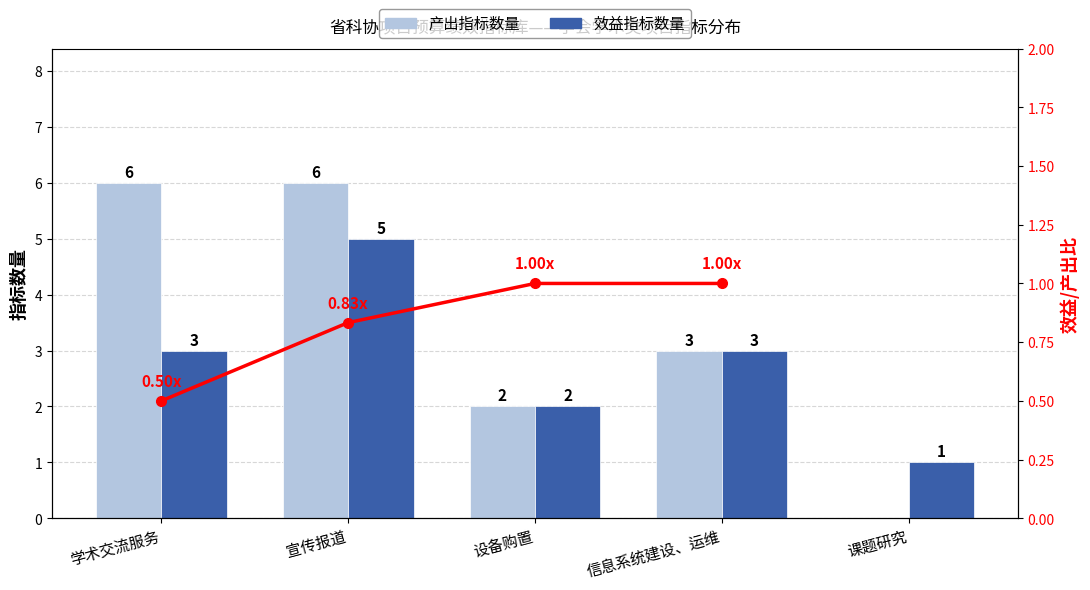

What is the difference between the maximum and minimum values in the 效益指标数量 series?

4